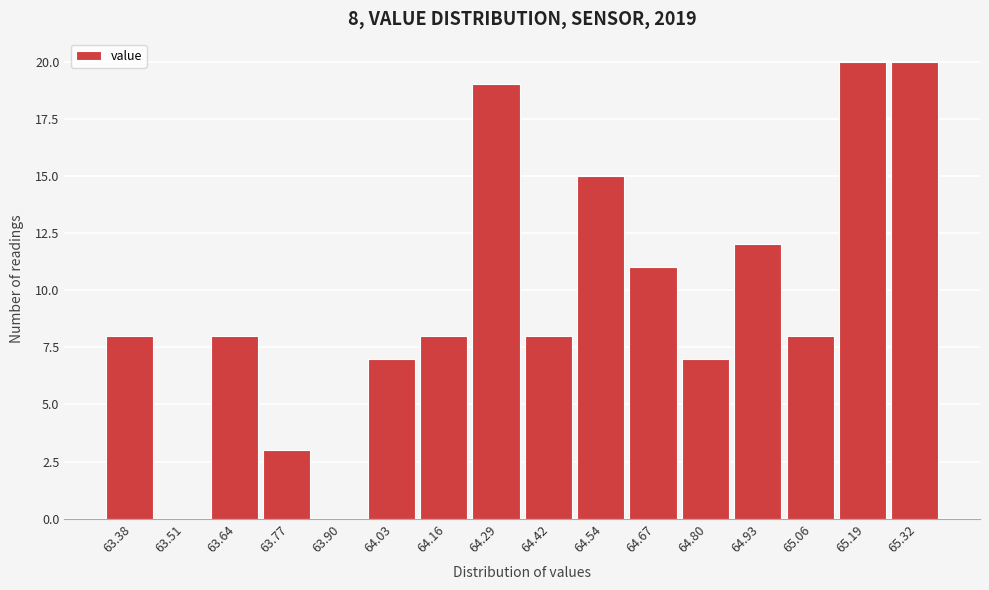

Reading left to right, list all the values displayed in this chart.

63.38=8	63.51=0	63.64=8	63.77=3	63.90=0	64.03=7	64.16=8	64.29=19	64.42=8	64.54=15	64.67=11	64.80=7	64.93=12	65.06=8	65.19=20	65.32=20